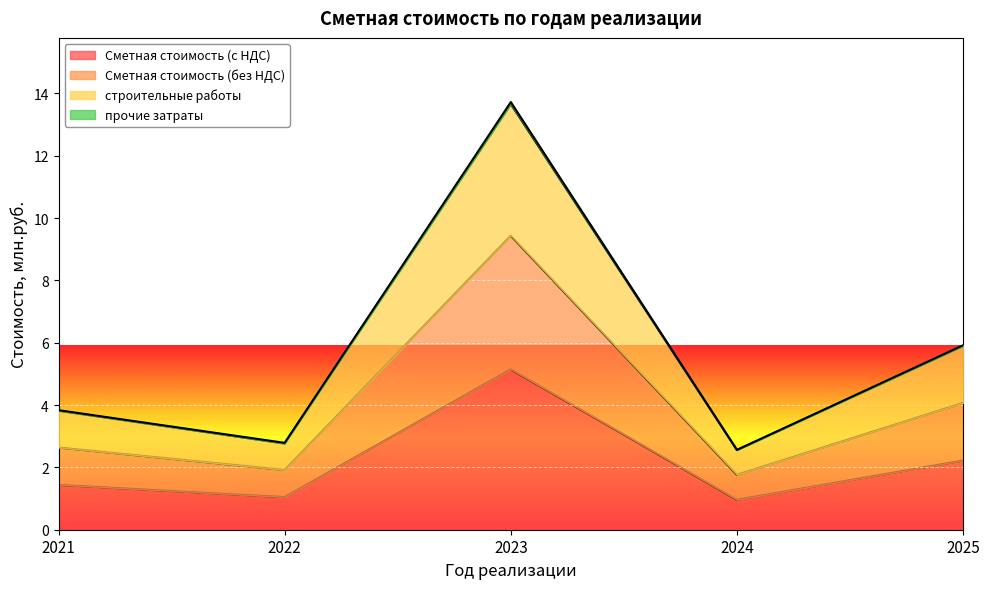

What is the difference between the maximum and minimum values in the Сметная стоимость (с НДС) series?

4.2